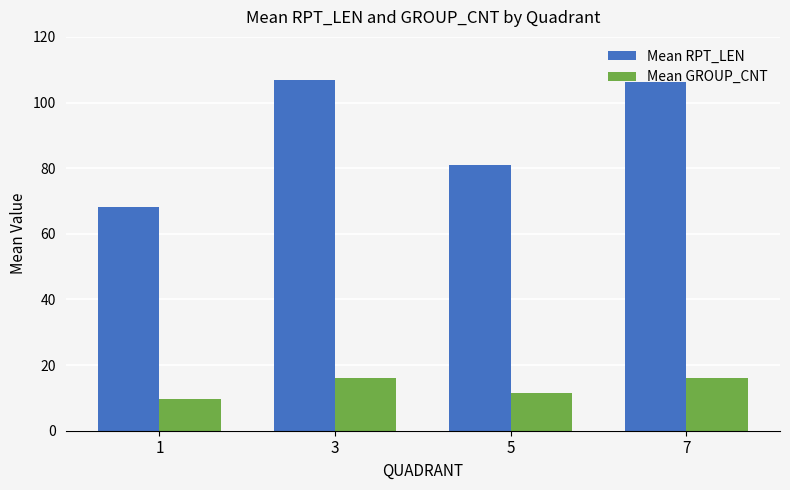

What is the total value across all series at 7?

122.4